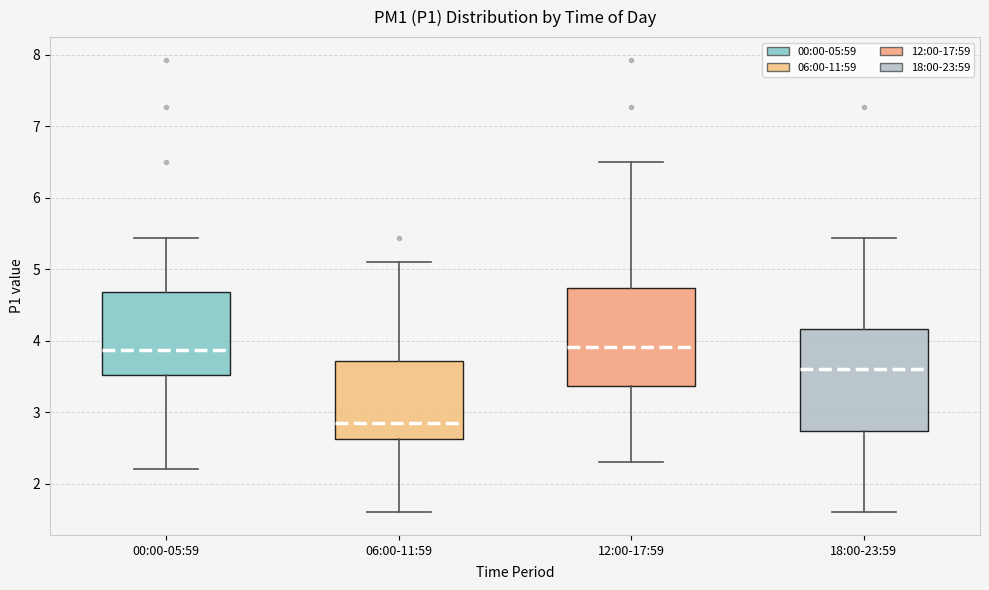

Reading left to right, transcribe this box plot: for each box, give where its median line is, the range the box spans, and where its two whiskers end, as read against the y-axis. The values are not printed on the chart, so give them approximately, as read against the axis.

00:00-05:59: median 3.9, box 3.5 to 4.7, whiskers 2.2 to 5.4
06:00-11:59: median 2.9, box 2.6 to 3.7, whiskers 1.6 to 5.1
12:00-17:59: median 3.9, box 3.4 to 4.7, whiskers 2.3 to 6.5
18:00-23:59: median 3.6, box 2.7 to 4.2, whiskers 1.6 to 5.4